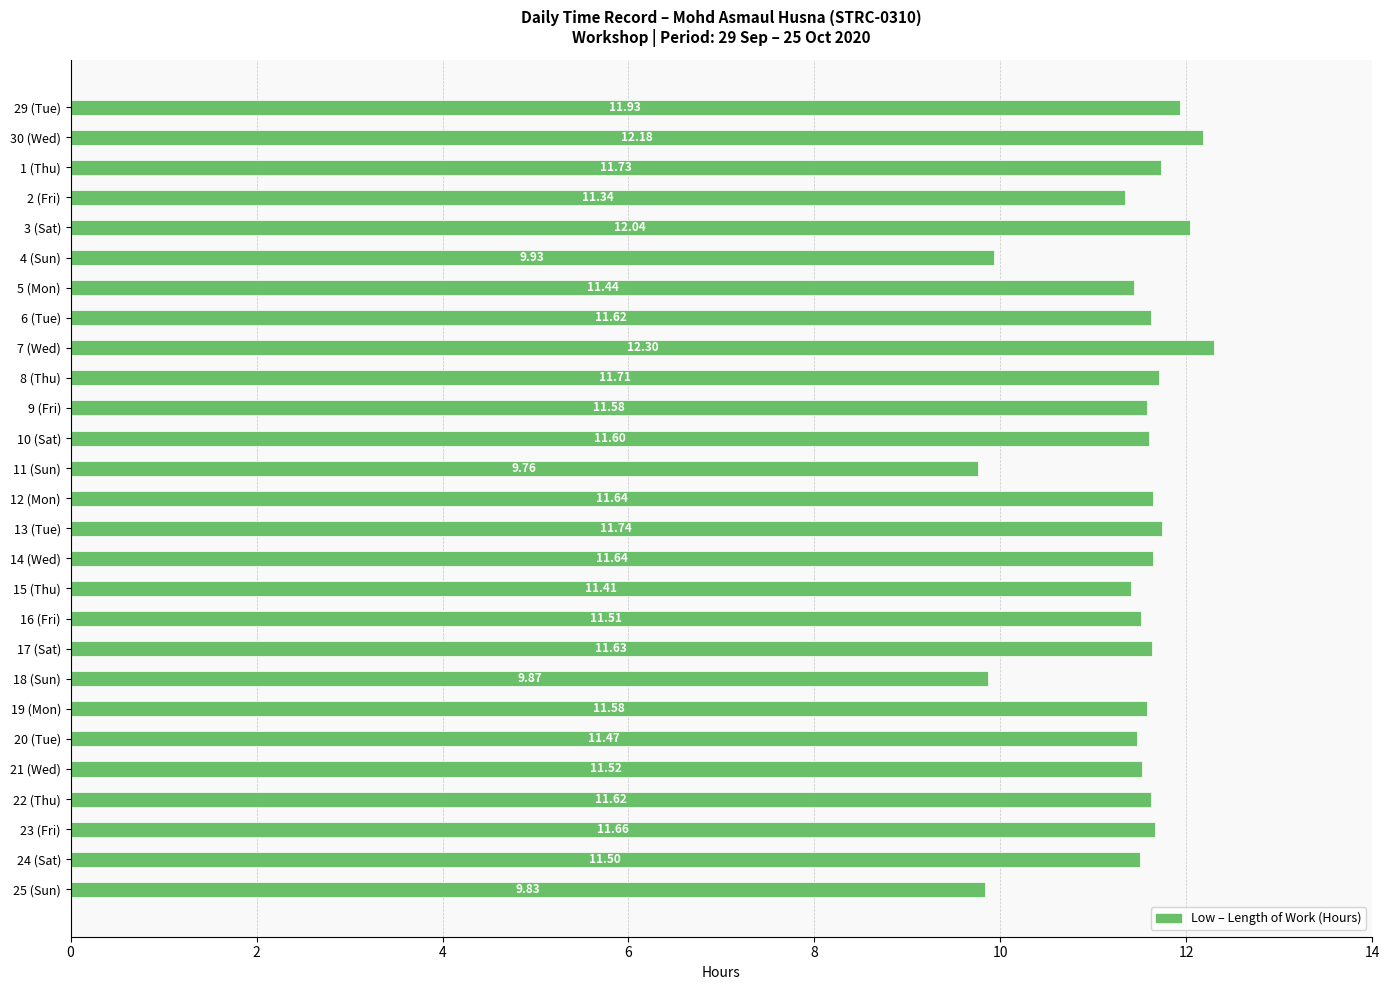

Approximately how many times larger is the value at 22 (Thu) compared to 24 (Sat)?

1.0